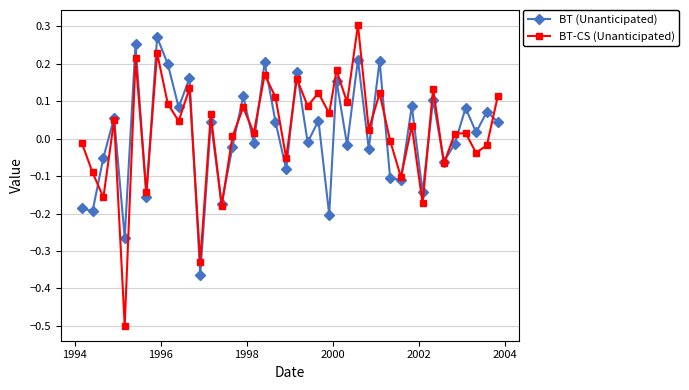

How many interior local valleys does the BT-CS (Unanticipated) series have?

16